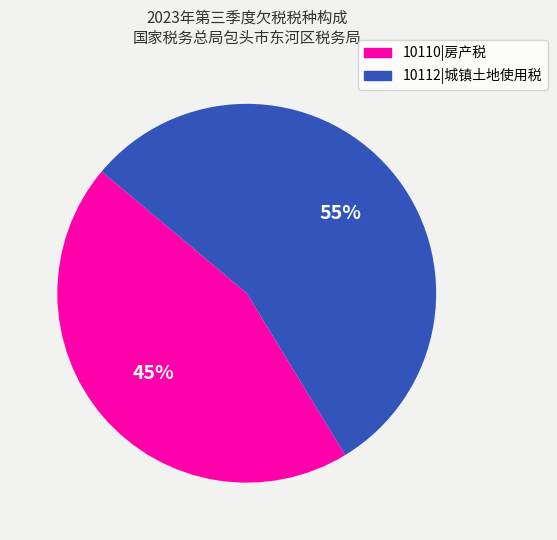

How many segments does this pie chart have?

2